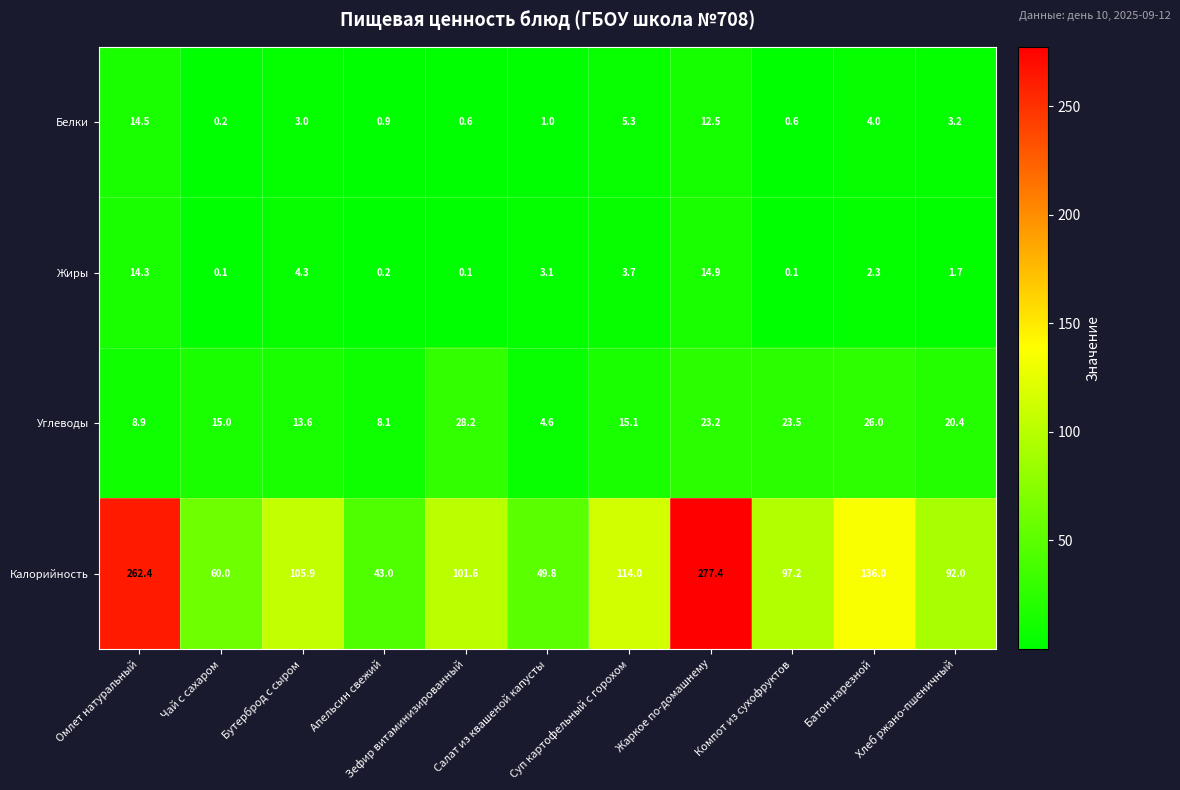

What is the sum of all Жиры values?

44.8